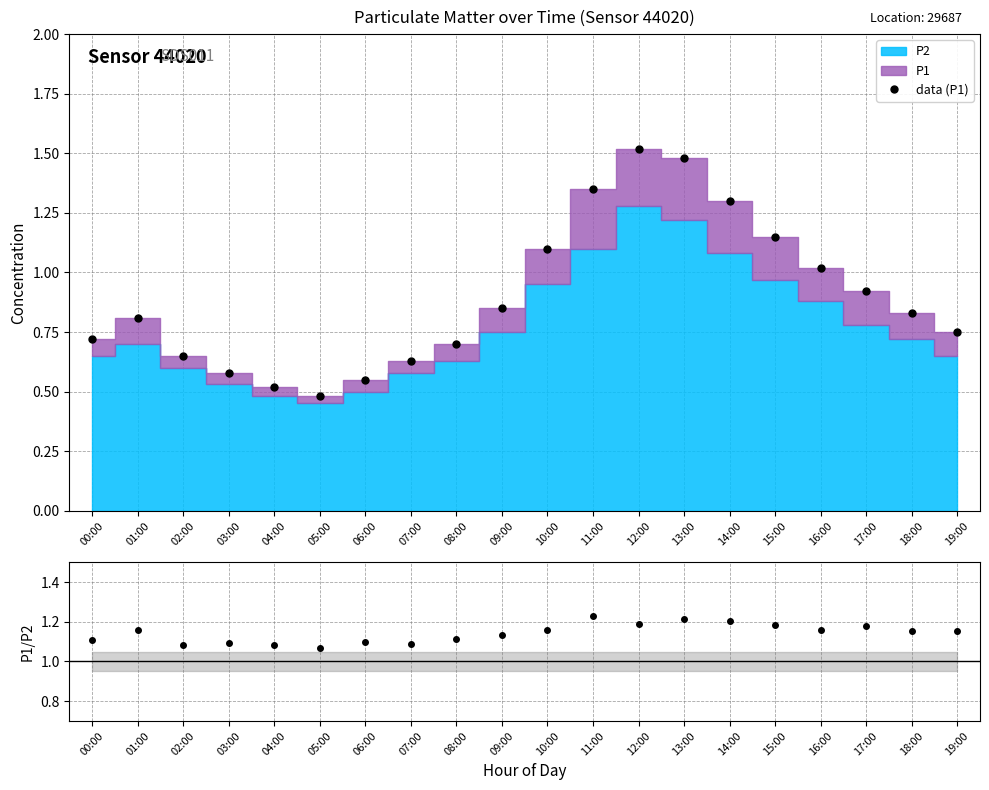

What position from the left is 15:00?

16